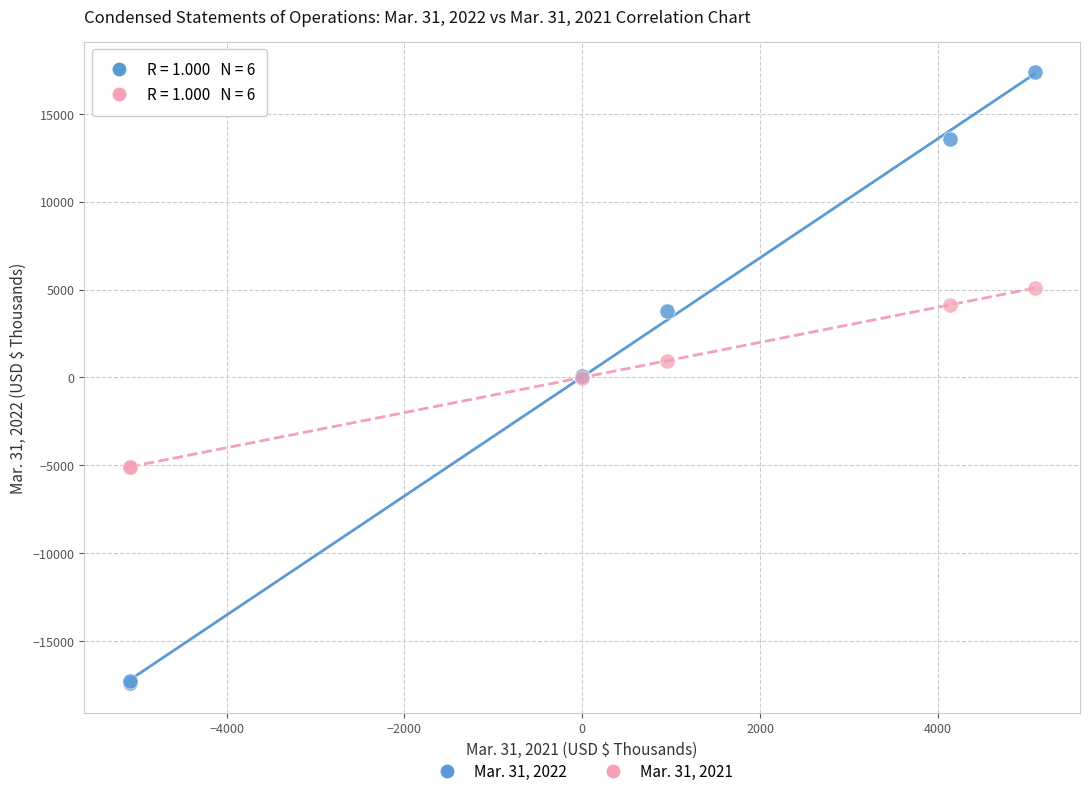

Which series has the largest Y range (max minus min)?

Mar. 31, 2022